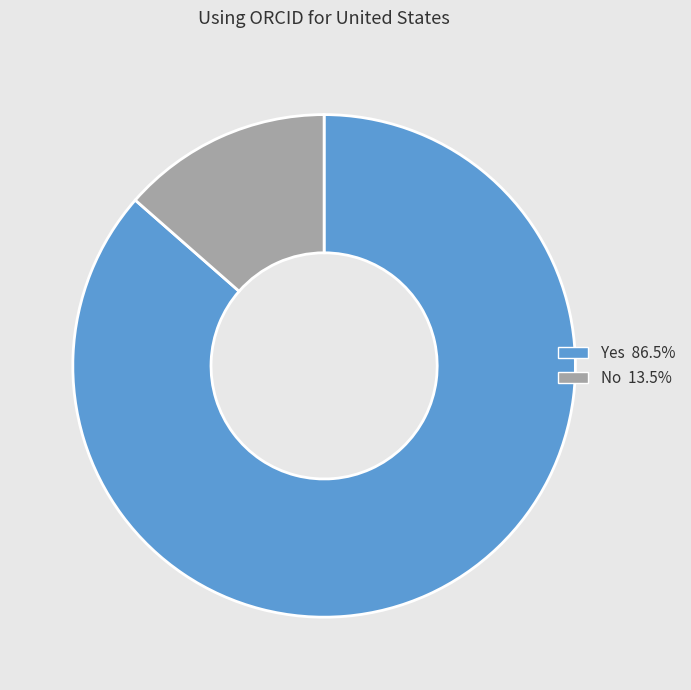

What is the smallest slice in the pie chart?

No